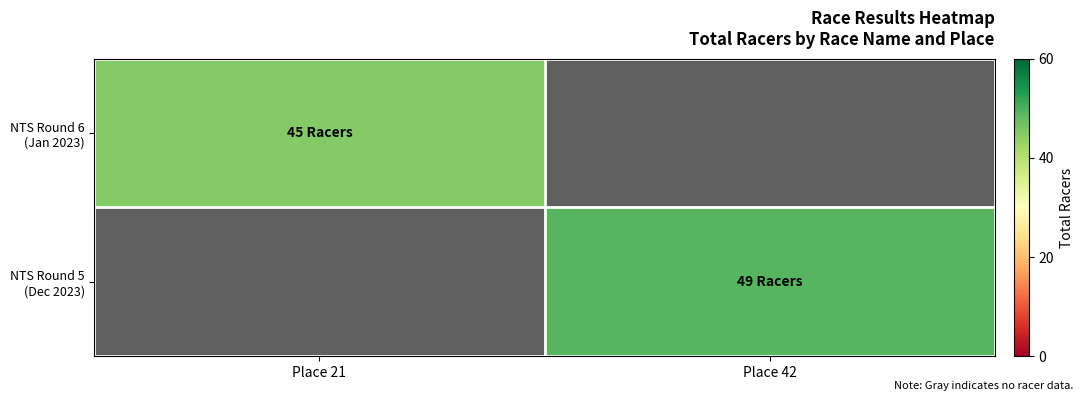

List the series in order of their overall mean, lowest first.

NTS Round 6 (Jan 2023), NTS Round 5 (Dec 2023)